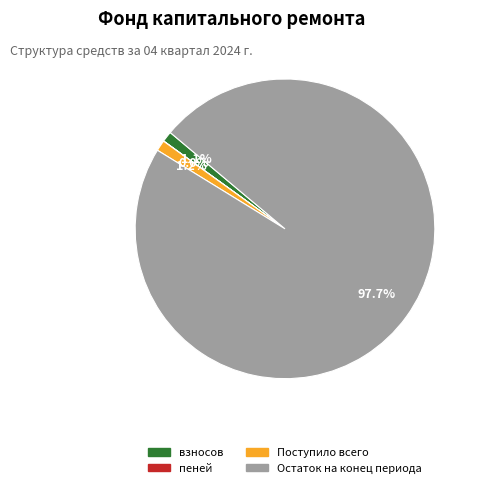

Combined, do взносов and Остаток на конец периода account for over 50%?

Yes